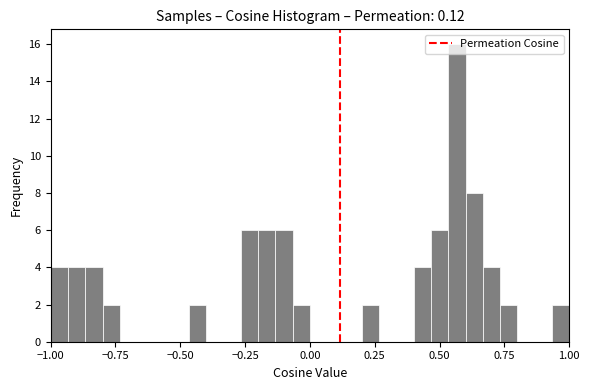

Read against the x-axis, roughly where is the centre of the tallest bar?

0.55